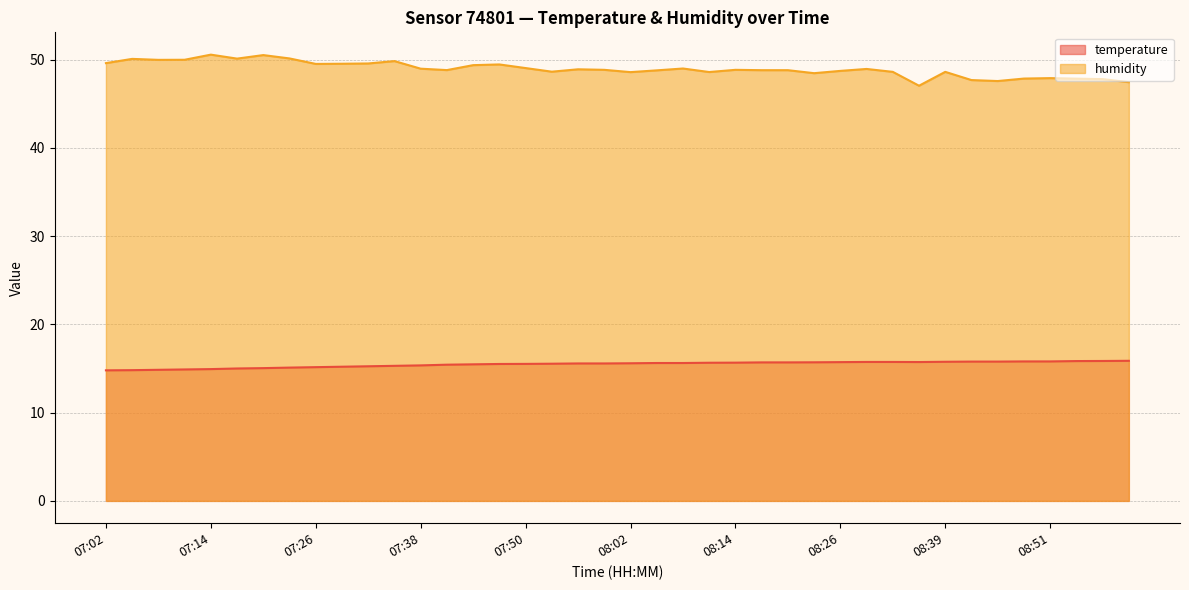

Reading left to right, what are all the values shown in this chart?

temperature: 07:02=14.8	07:05=14.8	07:08=14.8	07:11=14.9	07:14=14.9	07:17=15.0	07:20=15.0	07:23=15.1	07:26=15.2	07:29=15.2	07:32=15.2	07:35=15.3	07:38=15.3	07:41=15.4	07:44=15.5	07:47=15.5	07:50=15.5	07:53=15.5	07:56=15.6	07:59=15.6	08:02=15.6	08:05=15.6	08:08=15.6	08:11=15.7	08:14=15.7	08:17=15.7	08:20=15.7	08:23=15.7	08:26=15.7	08:29=15.7	08:32=15.7	08:35=15.7	08:39=15.8	08:42=15.8	08:45=15.8	08:48=15.8	08:51=15.8	08:57=15.8	09:01=15.8	09:04=15.9
humidity: 07:02=49.6	07:05=50.1	07:08=50.0	07:11=50.0	07:14=50.5	07:17=50.1	07:20=50.5	07:23=50.1	07:26=49.5	07:29=49.5	07:32=49.5	07:35=49.8	07:38=49.0	07:41=48.8	07:44=49.4	07:47=49.4	07:50=49.0	07:53=48.6	07:56=48.9	07:59=48.8	08:02=48.6	08:05=48.8	08:08=49.0	08:11=48.6	08:14=48.8	08:17=48.8	08:20=48.8	08:23=48.5	08:26=48.7	08:29=48.9	08:32=48.6	08:35=47.0	08:39=48.6	08:42=47.7	08:45=47.6	08:48=47.8	08:51=47.9	08:57=47.8	09:01=47.8	09:04=47.4